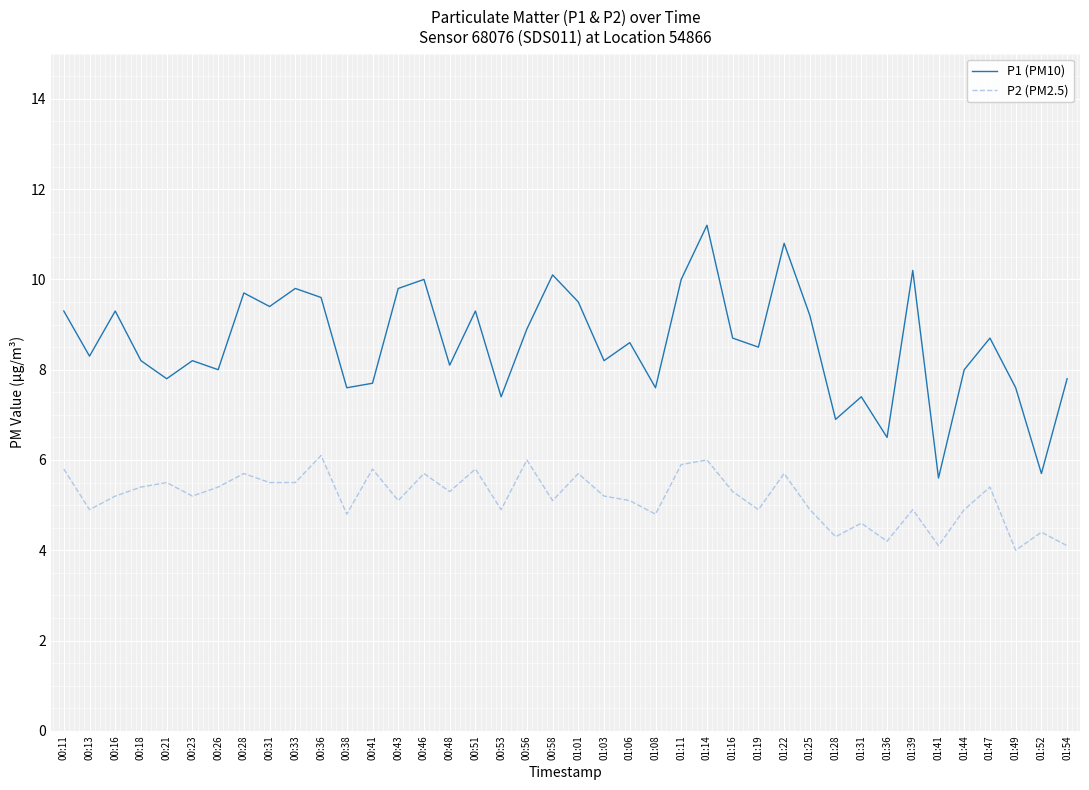

How many categories are shown in the chart?

40